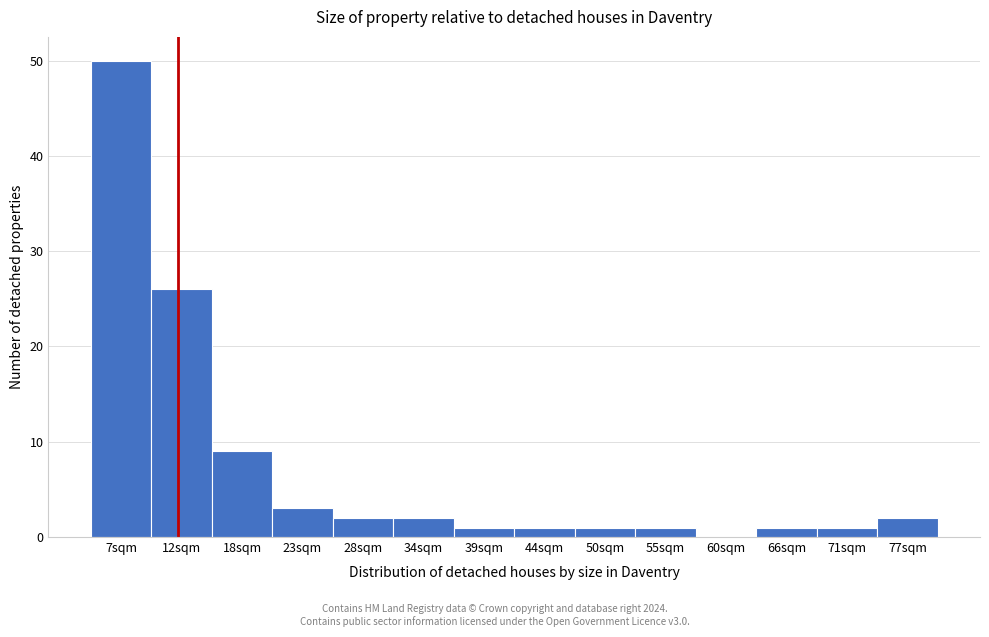

Reading left to right, extract all data points from this chart.

7sqm=50	12sqm=26	18sqm=9	23sqm=3	28sqm=2	34sqm=2	39sqm=1	44sqm=1	50sqm=1	55sqm=1	60sqm=0	66sqm=1	71sqm=1	77sqm=2